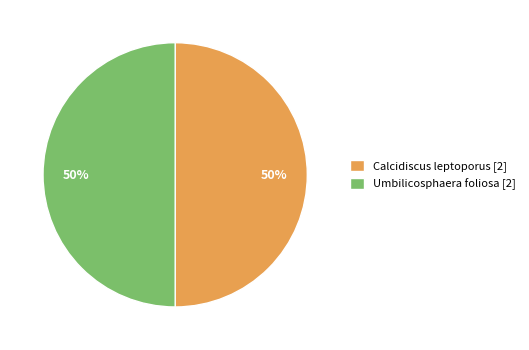

True or false: Calcidiscus leptoporus [2] accounts for 42% of the total.

False